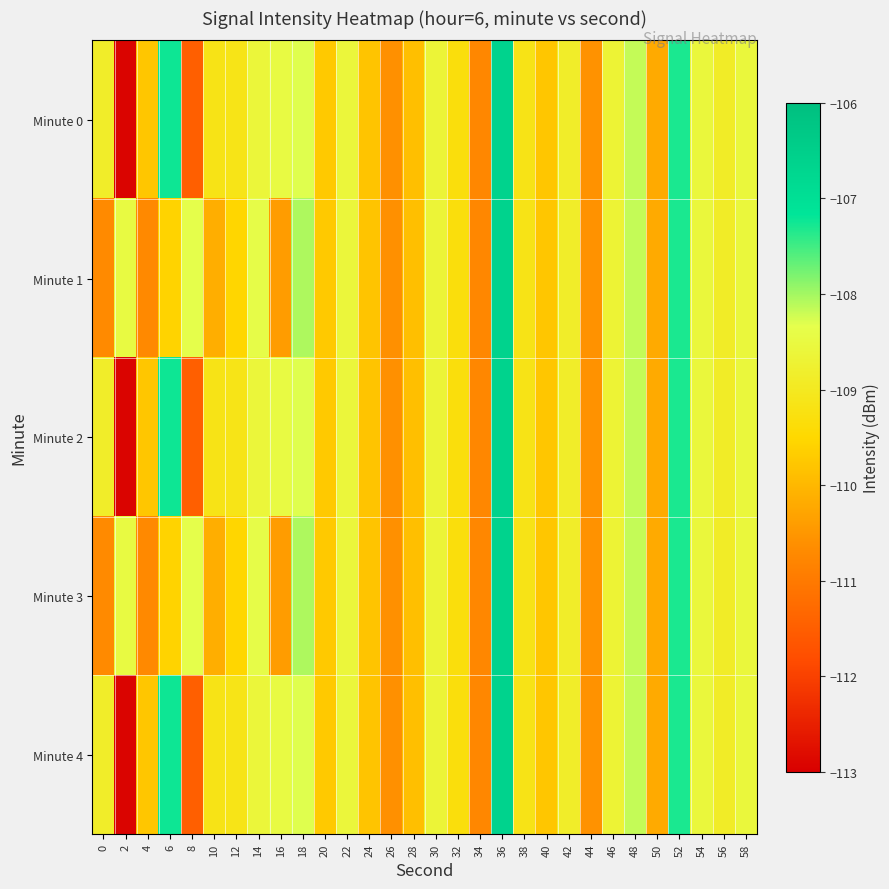

Reading left to right, list all the values displayed in this chart.

Minute 0: 0=-108.9	2=-112.9	4=-109.8	6=-107.2	8=-111.5	10=-109.2	12=-109.1	14=-108.6	16=-108.5	18=-108.3	20=-109.7	22=-108.6	24=-109.8	26=-110.6	28=-109.9	30=-108.7	32=-109.3	34=-110.8	36=-106.6	38=-109.2	40=-109.8	42=-108.9	44=-110.6	46=-108.7	48=-108.2	50=-110.2	52=-107.3	54=-108.6	56=-108.9	58=-108.6
Minute 1: 0=-110.7	2=-108.5	4=-110.7	6=-109.6	8=-108.4	10=-110.1	12=-109.5	14=-108.4	16=-110.4	18=-108.1	20=-109.7	22=-108.6	24=-109.8	26=-110.6	28=-109.9	30=-108.7	32=-109.3	34=-110.8	36=-106.6	38=-109.2	40=-109.8	42=-108.9	44=-110.6	46=-108.7	48=-108.2	50=-110.2	52=-107.3	54=-108.6	56=-108.9	58=-108.6
Minute 2: 0=-108.9	2=-112.9	4=-109.8	6=-107.2	8=-111.5	10=-109.2	12=-109.1	14=-108.6	16=-108.5	18=-108.3	20=-109.7	22=-108.6	24=-109.8	26=-110.6	28=-109.9	30=-108.7	32=-109.3	34=-110.8	36=-106.6	38=-109.2	40=-109.8	42=-108.9	44=-110.6	46=-108.7	48=-108.2	50=-110.2	52=-107.3	54=-108.6	56=-108.9	58=-108.6
Minute 3: 0=-110.7	2=-108.5	4=-110.7	6=-109.6	8=-108.4	10=-110.1	12=-109.5	14=-108.4	16=-110.4	18=-108.1	20=-109.7	22=-108.6	24=-109.8	26=-110.6	28=-109.9	30=-108.7	32=-109.3	34=-110.8	36=-106.6	38=-109.2	40=-109.8	42=-108.9	44=-110.6	46=-108.7	48=-108.2	50=-110.2	52=-107.3	54=-108.6	56=-108.9	58=-108.6
Minute 4: 0=-108.9	2=-112.9	4=-109.8	6=-107.2	8=-111.5	10=-109.2	12=-109.1	14=-108.6	16=-108.5	18=-108.3	20=-109.7	22=-108.6	24=-109.8	26=-110.6	28=-109.9	30=-108.7	32=-109.3	34=-110.8	36=-106.6	38=-109.2	40=-109.8	42=-108.9	44=-110.6	46=-108.7	48=-108.2	50=-110.2	52=-107.3	54=-108.6	56=-108.9	58=-108.6